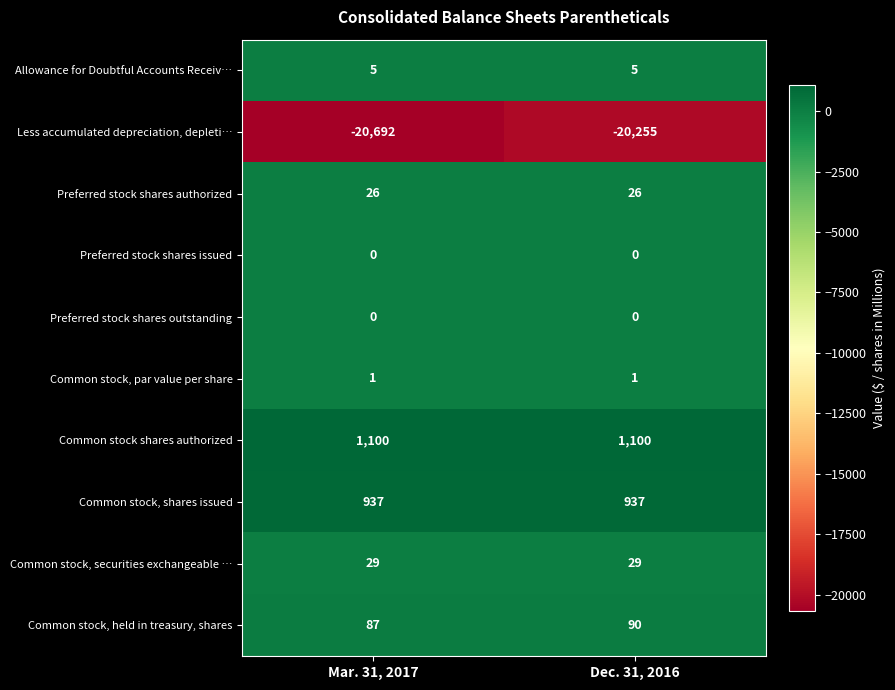

Which series has the widest spread of values?

Less accumulated depreciation, depleti…